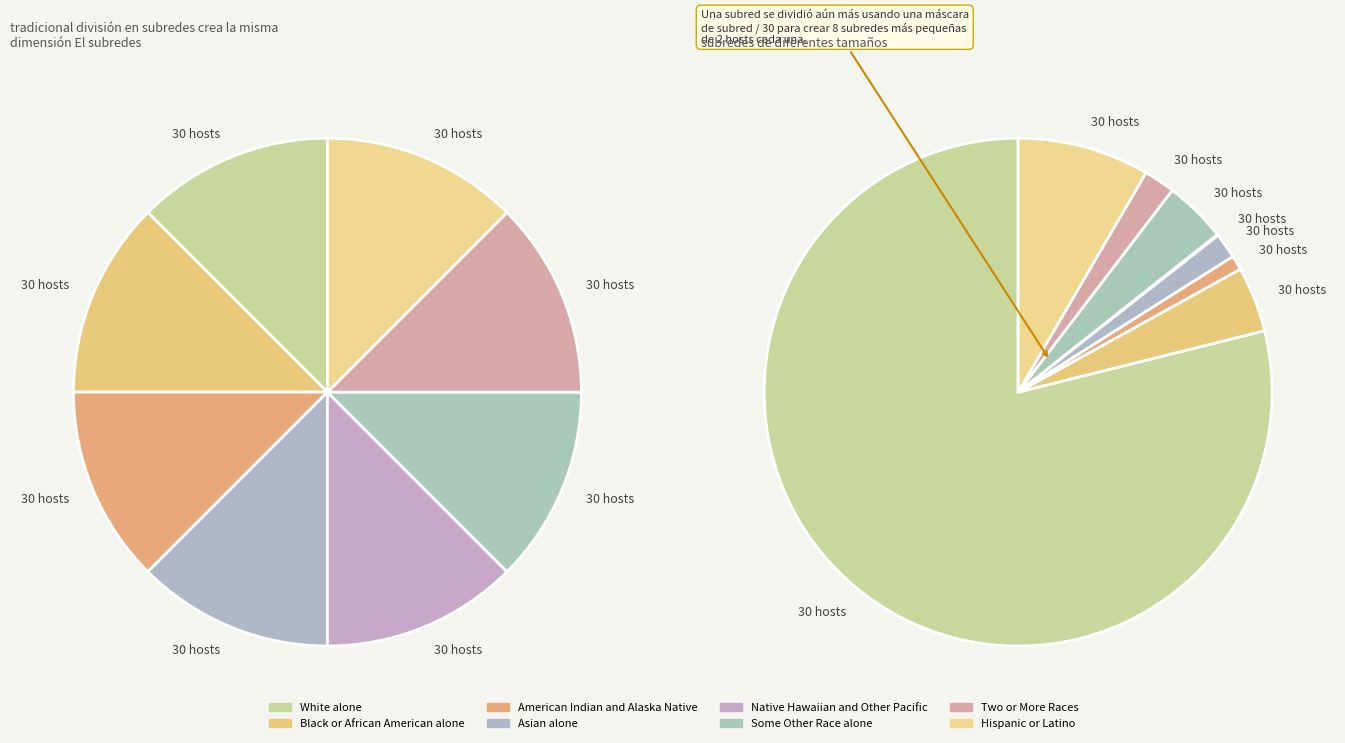

True or false: Hispanic or Latino accounts for 18% of the total.

False